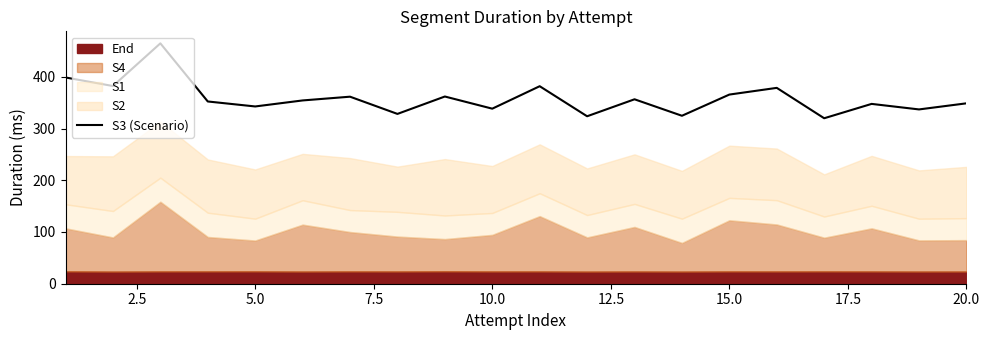

What is the maximum value shown in the chart?

464.7